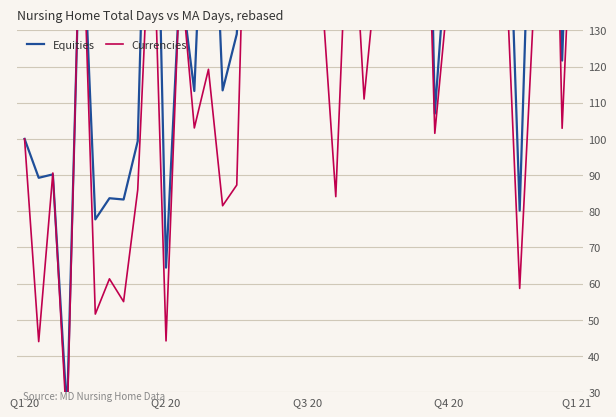

At which label does Equities first exceed 161?

Q1 21